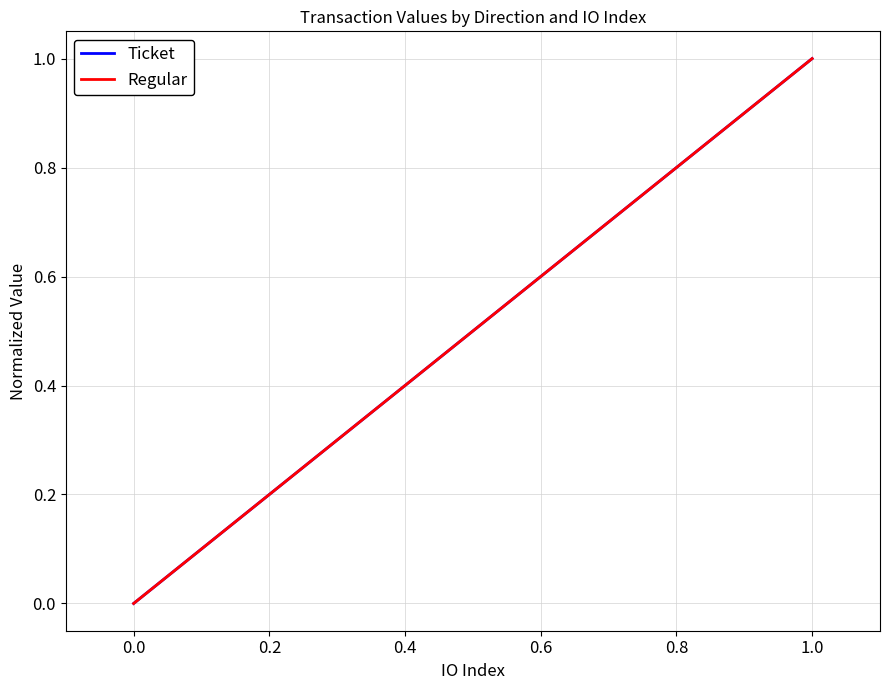

Between 0.0 and 1.0, which series saw the biggest shift?

Ticket